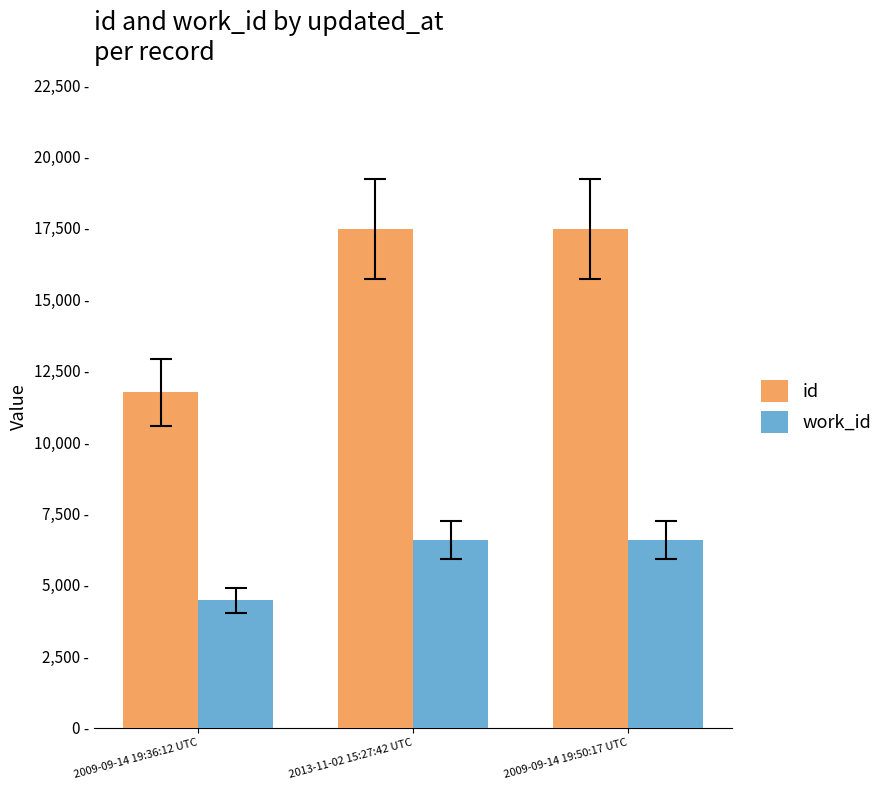

Which series has the widest spread of values?

id